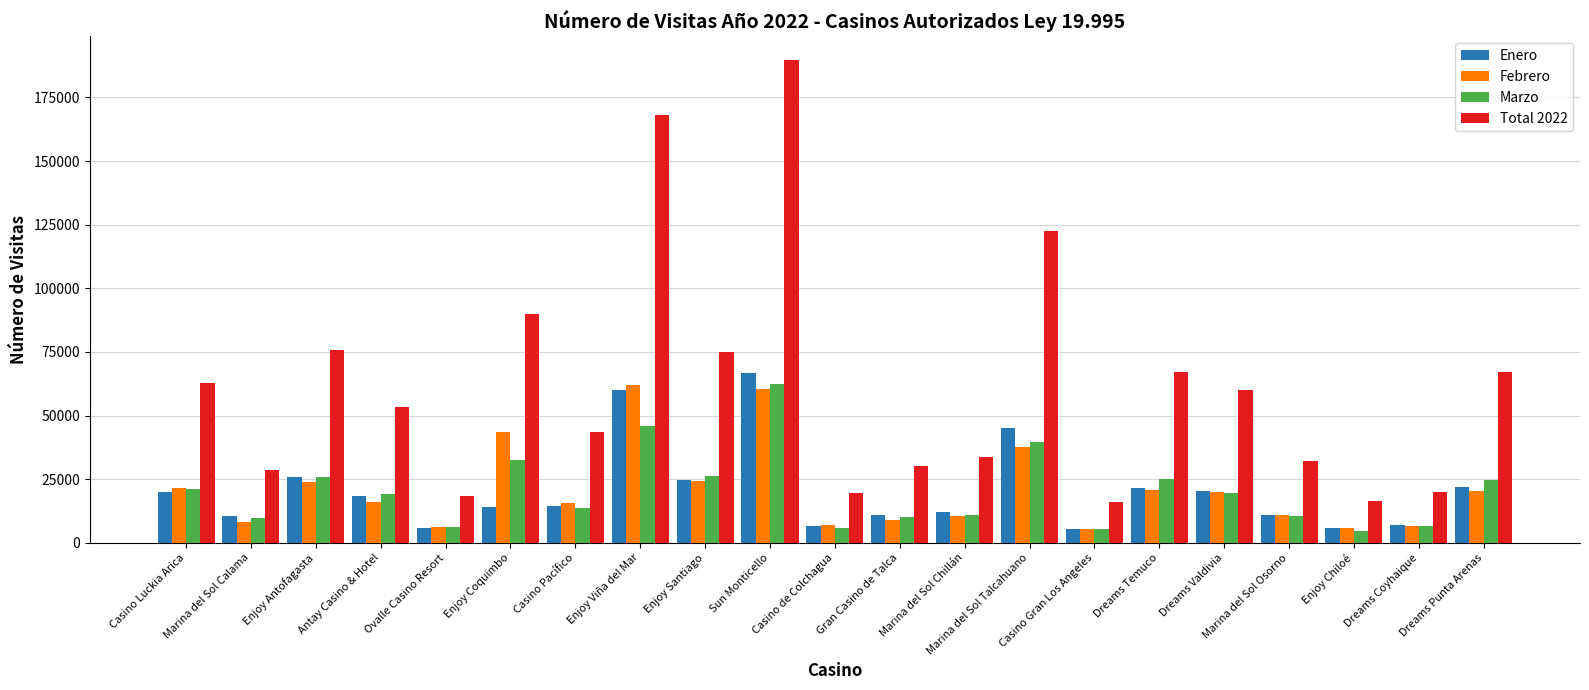

Which series has the largest total across all categories?

Total 2022